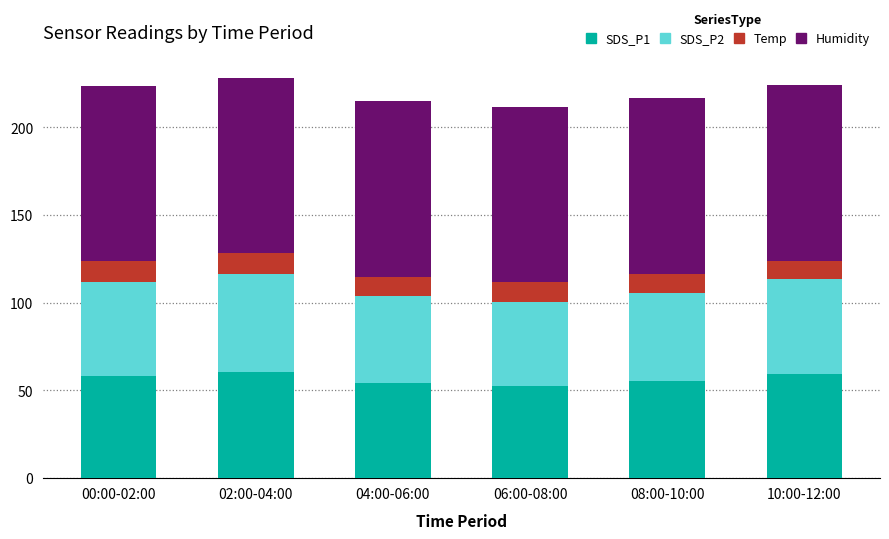

Read the SDS_P1 value at 02:00-04:00.

60.8